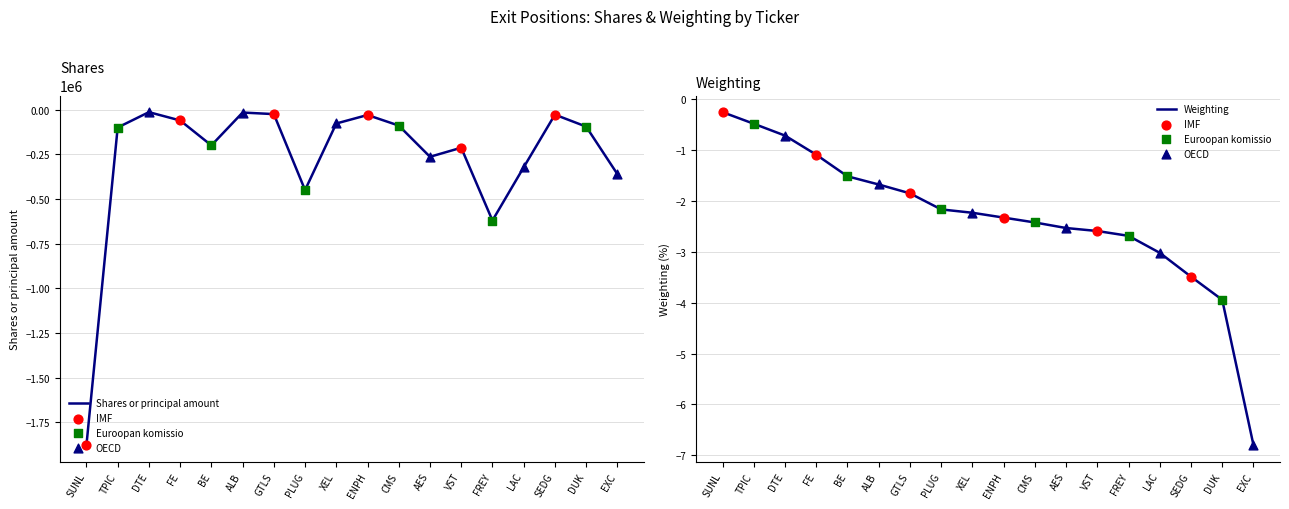

Between BE and GTLS, which is larger?

GTLS